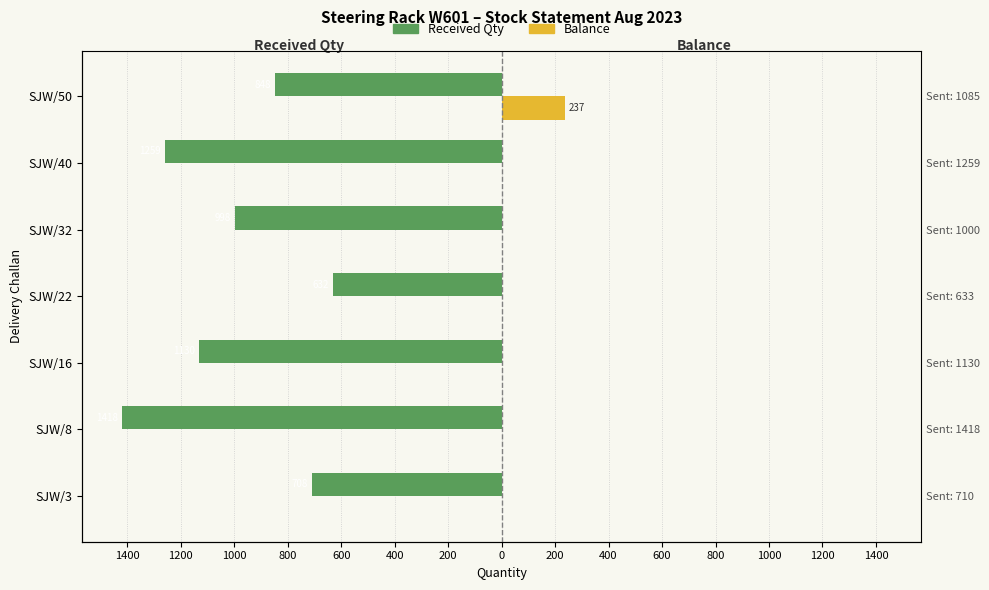

Which series changed the most between 800 and 400?

Received Qty